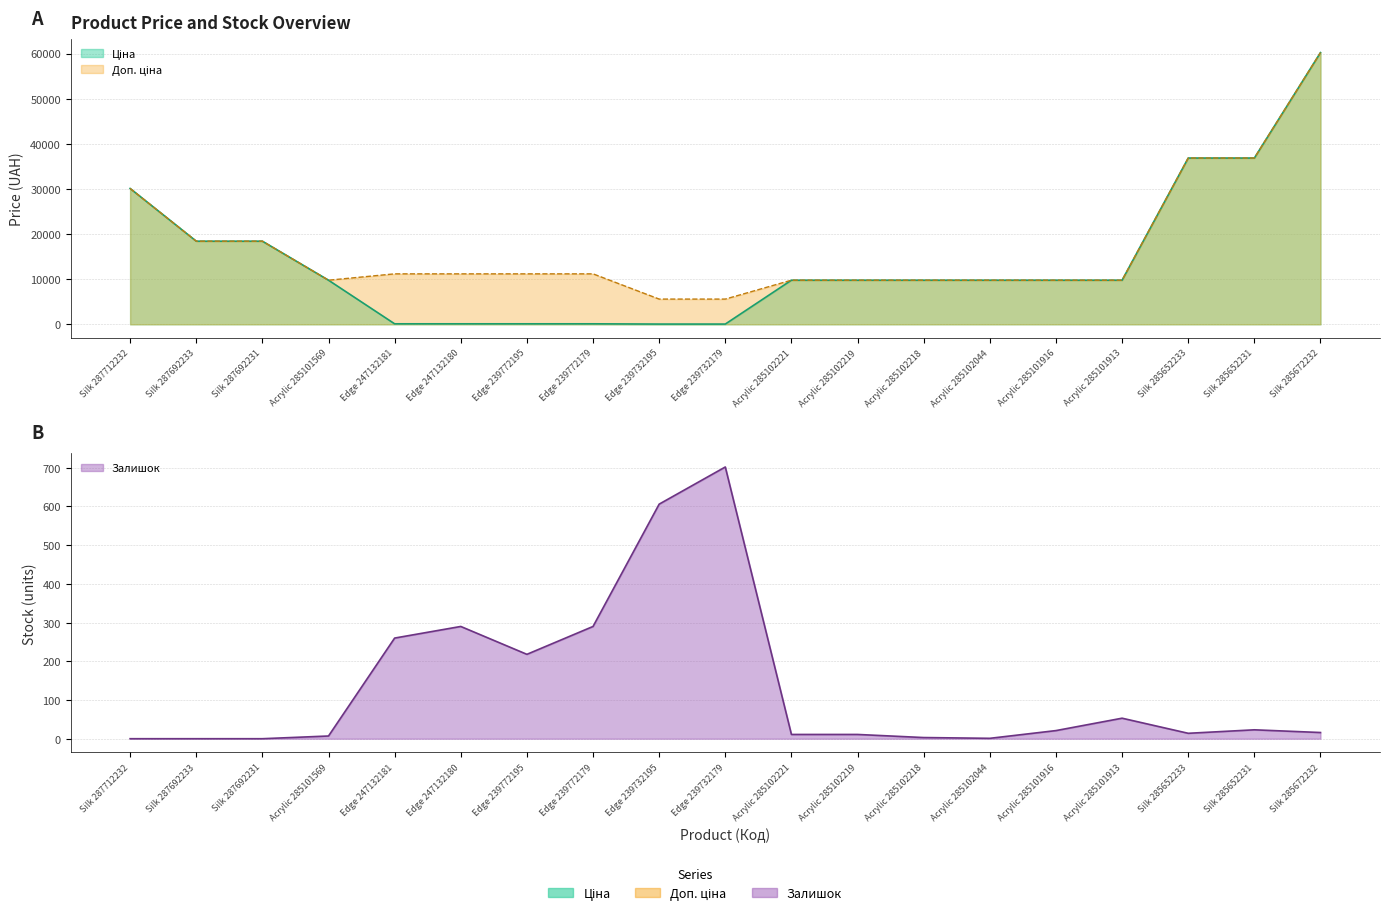

What is the label of the 12th point from the left?

Acrylic 285102219